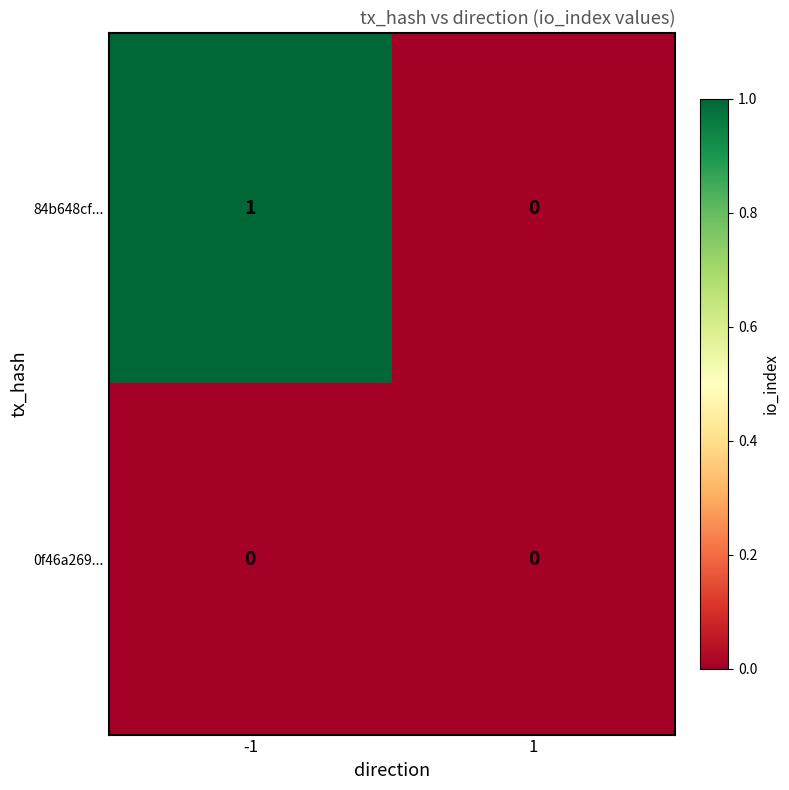

Which series has the largest total across all categories?

84b648cf...